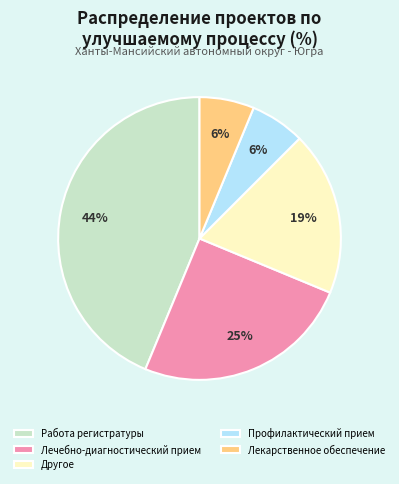

Does any single category account for the majority?

No